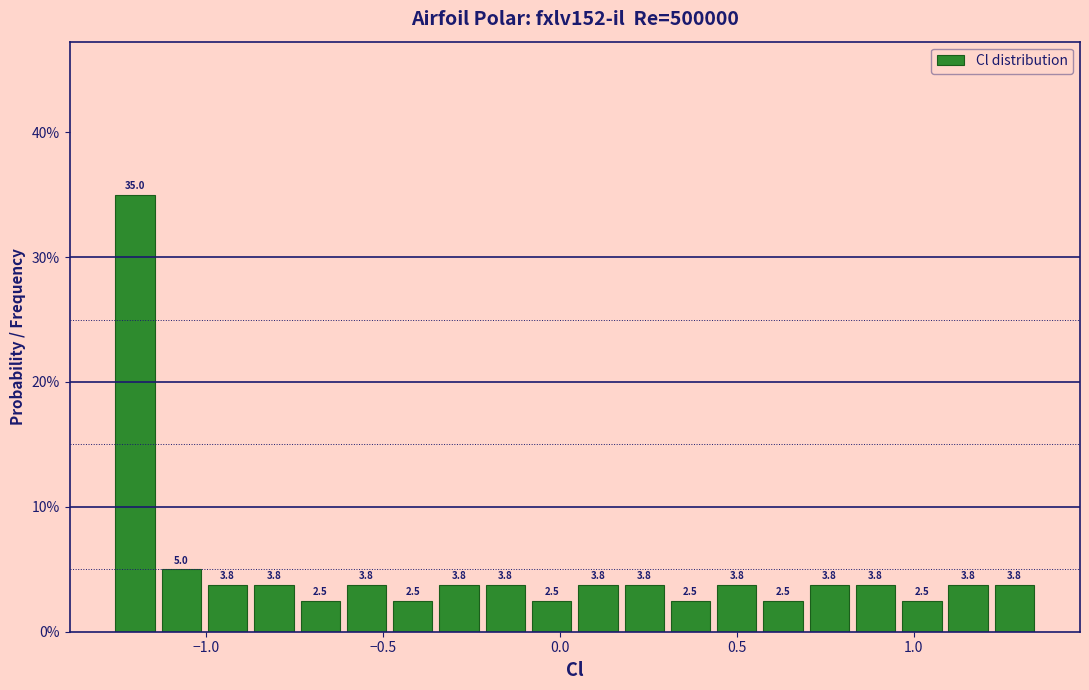

Around what value on the x-axis is the tallest bar? Give the approximate position of its centre, as read against the axis.

-1.20